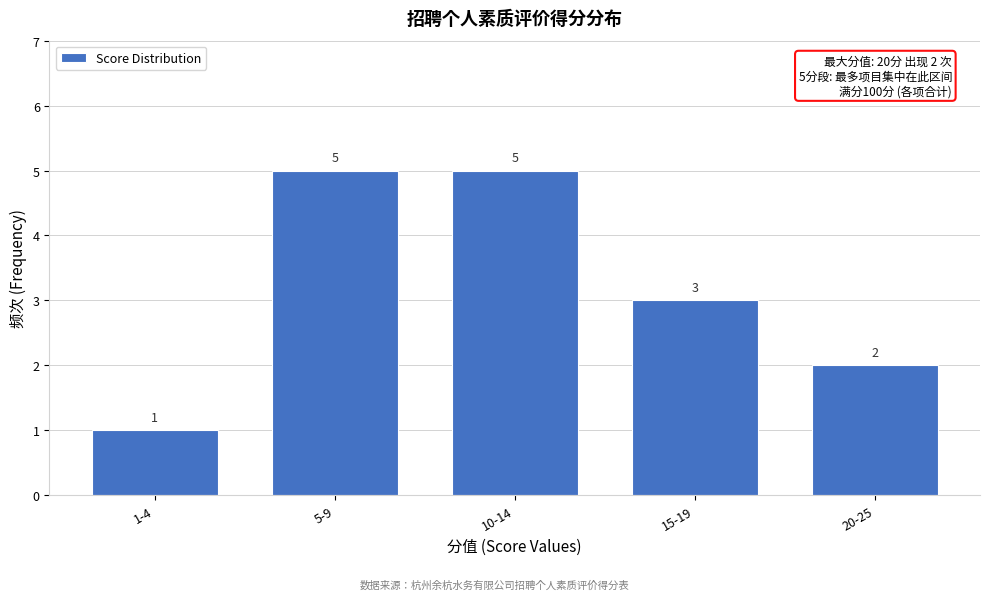

Reading left to right, list all the values displayed in this chart.

1	5	5	3	2